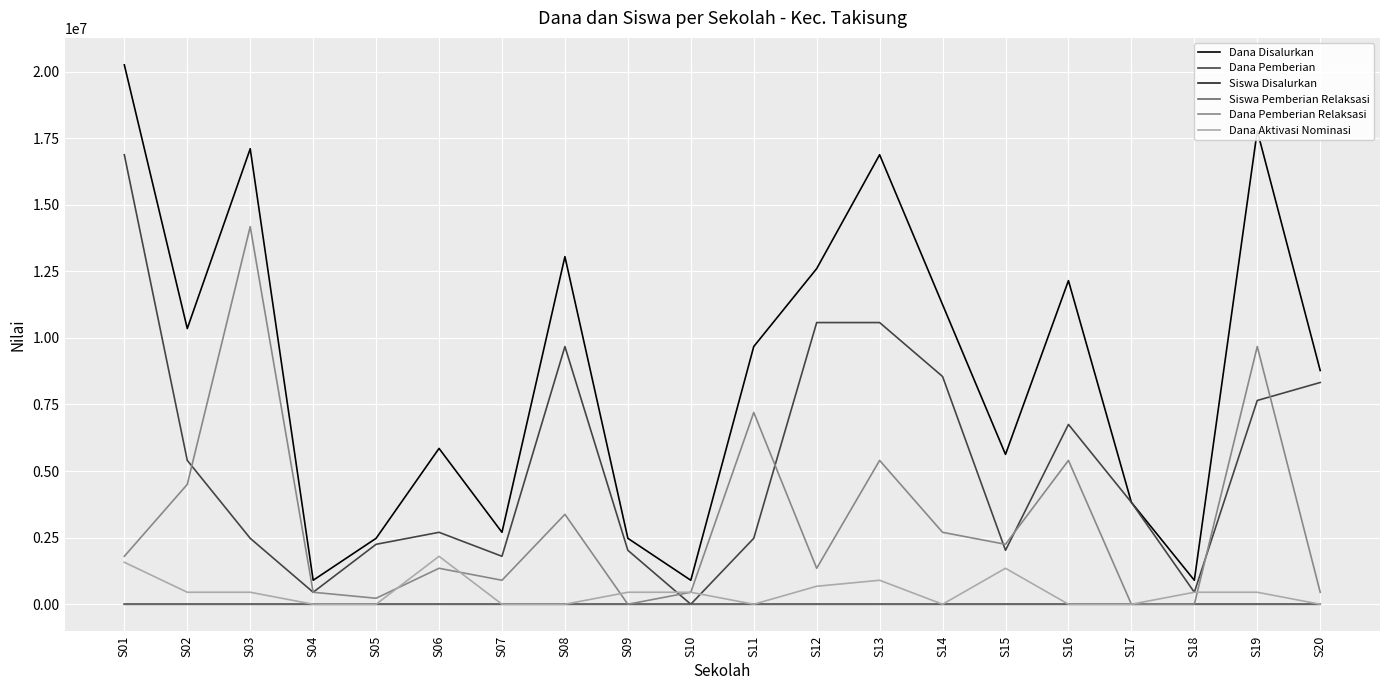

How many series are shown in this chart?

6